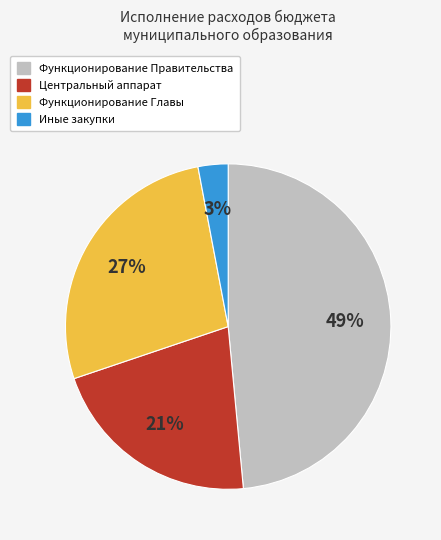

To the nearest percent, what is the difference between the largest and smallest slice percentages?

46%